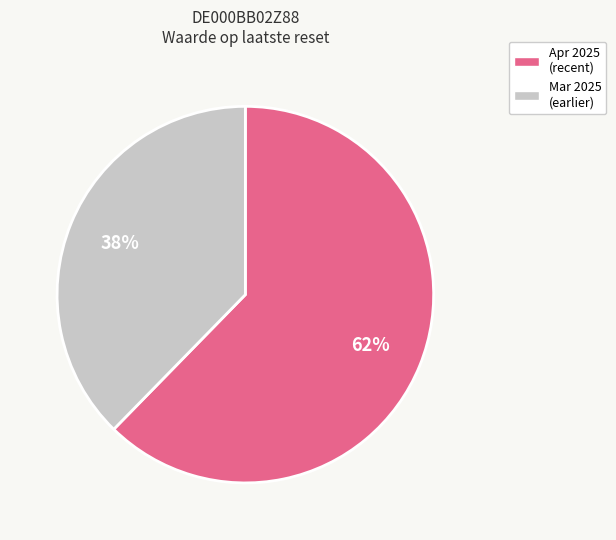

Is there any slice that represents more than half of the pie?

Yes